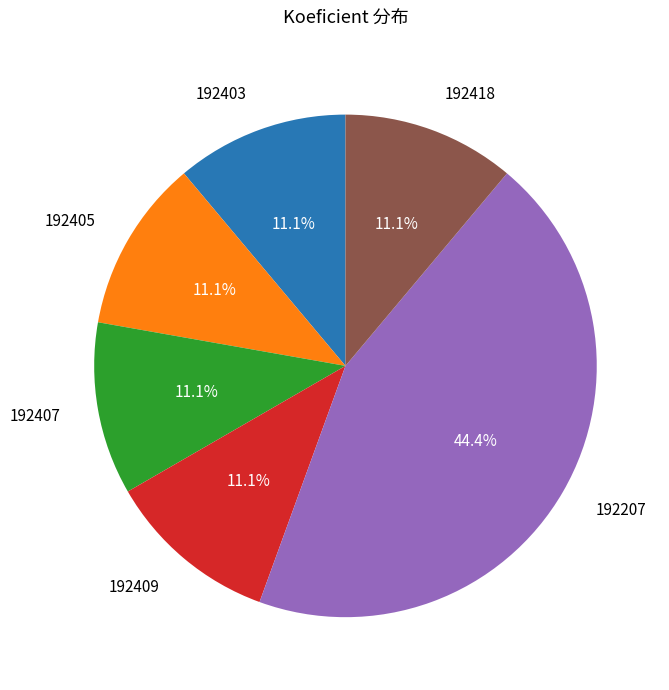

To the nearest percent, what is the combined percentage of 192207 and 192418?

56%